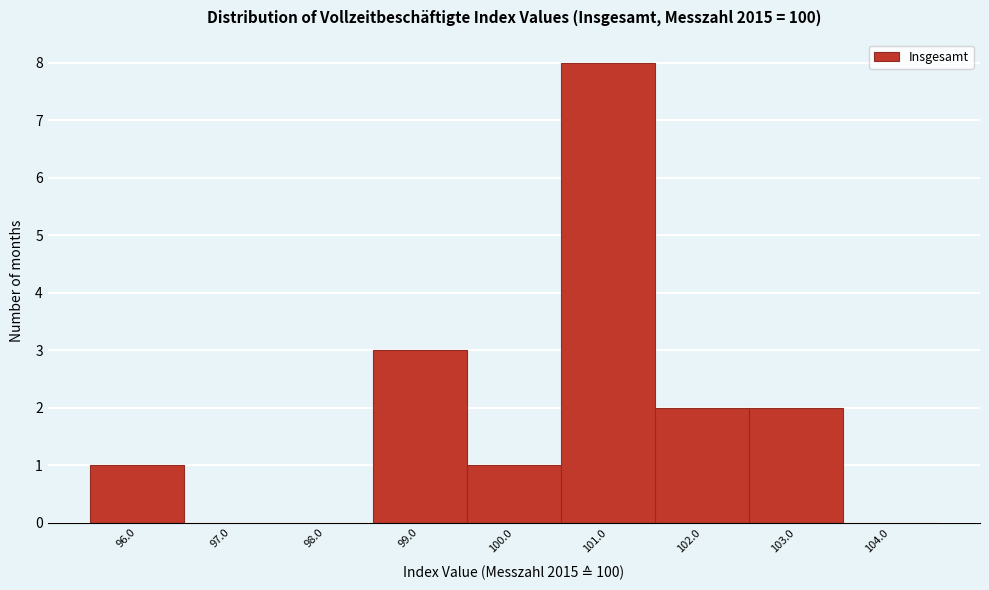

Reading left to right, transcribe this chart: for each bar, give the range it covers on the x-axis and its height. The values are not printed on the chart, so give them approximately, as read against the axis.

95.5 to 96.5: 1
96.5 to 97.5: 0
97.5 to 98.5: 0
98.5 to 99.5: 3
99.5 to 100.5: 1
100.5 to 101.5: 8
101.5 to 102.5: 2
102.5 to 103.5: 2
103.5 to 104.5: 0